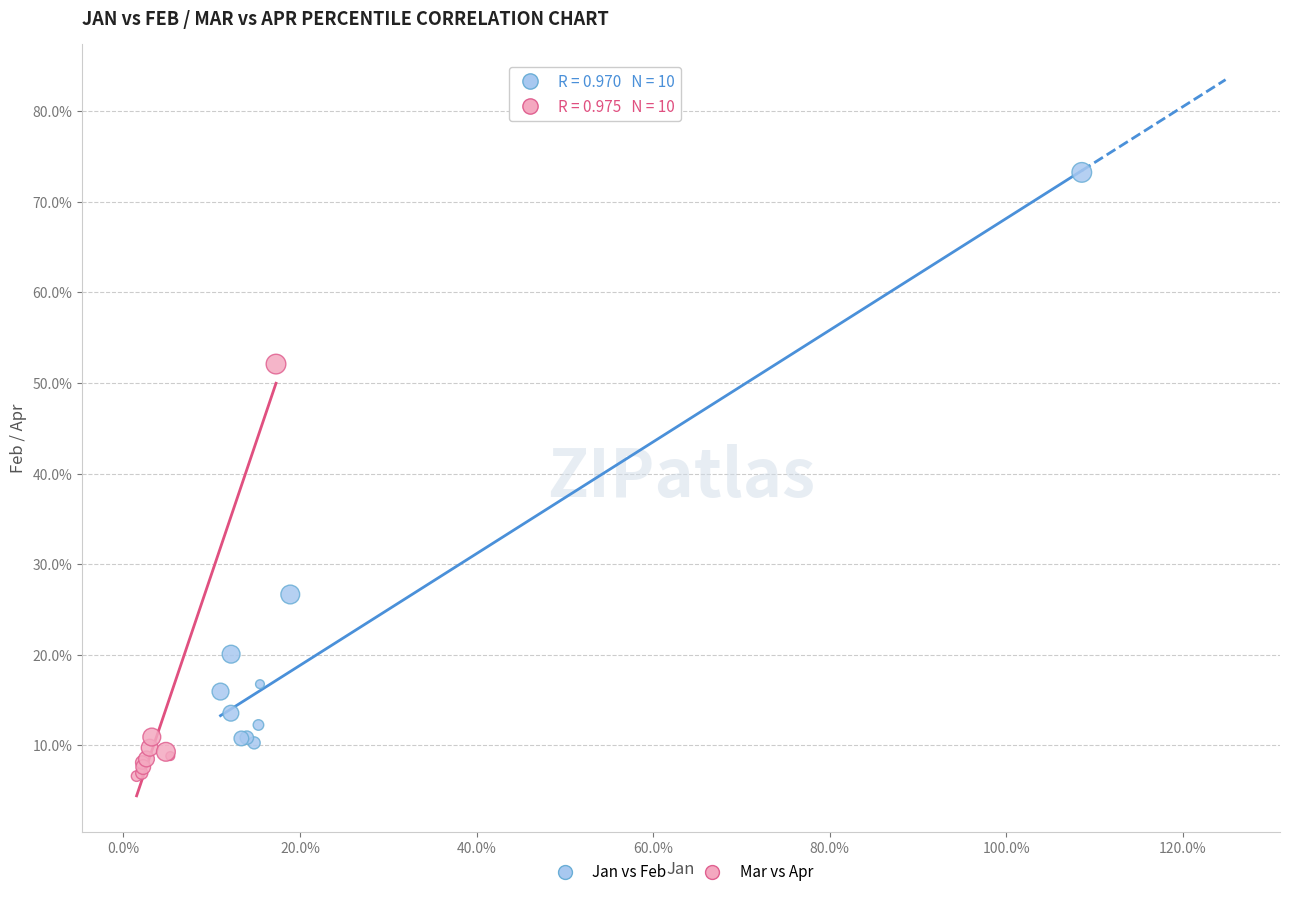

What are all the series names shown in the legend?

Jan vs Feb, Mar vs Apr